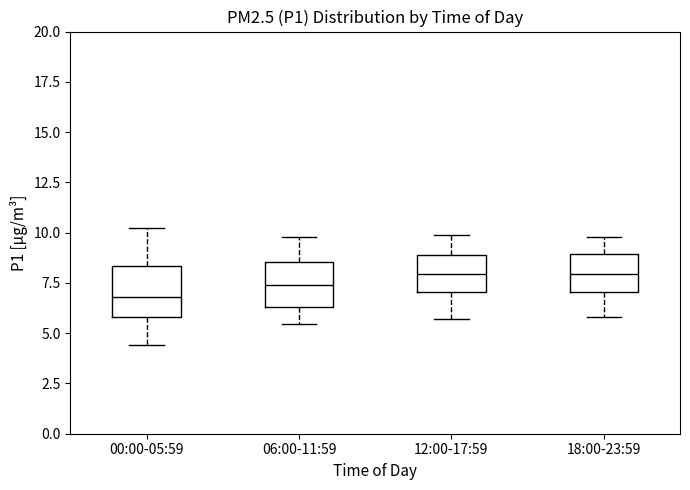

Where is the upper edge of the box for 06:00-11:59 on the y-axis? The values are not printed on the chart, so give them approximately, as read against the axis.

8.5